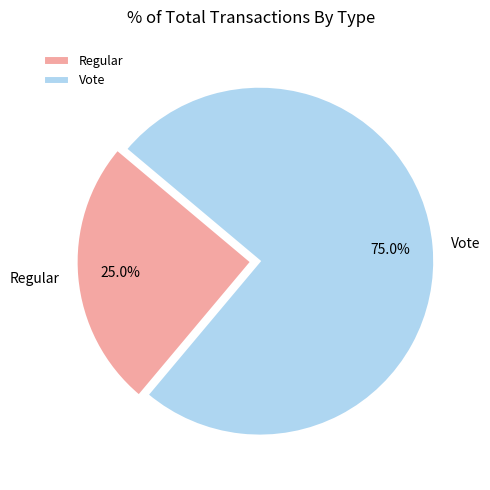

Which slice represents more than half of the pie?

Vote